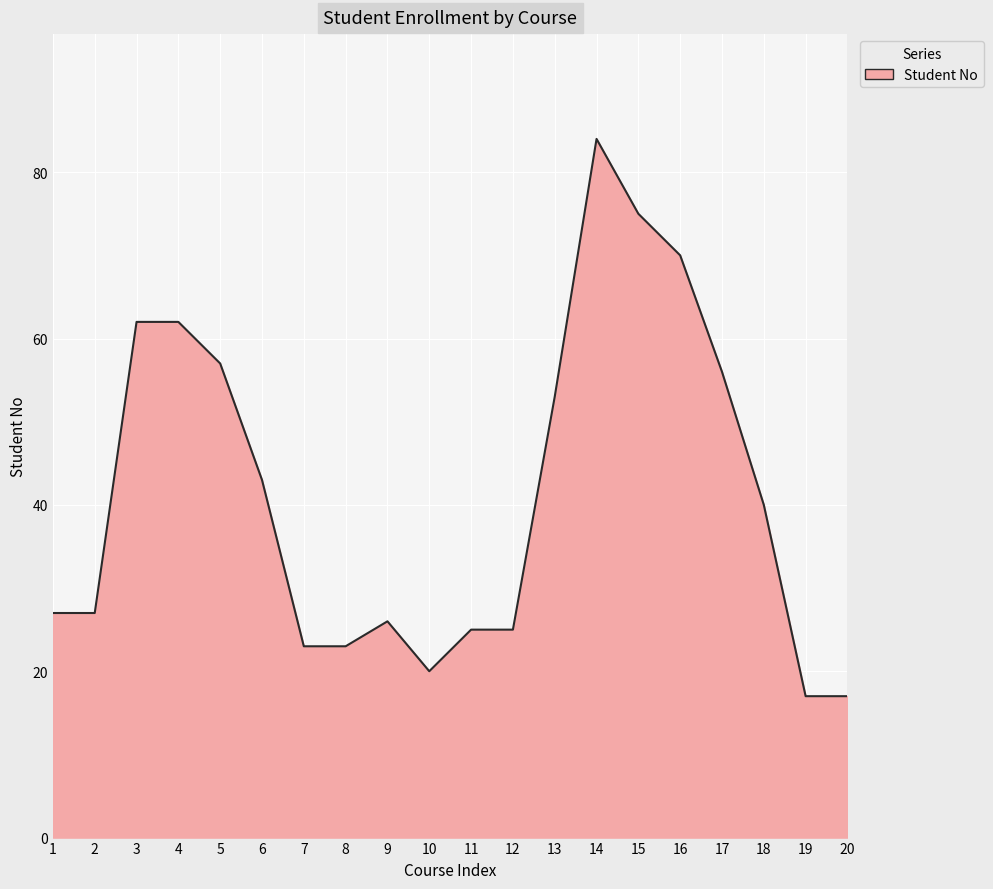

How many series are shown in this chart?

1